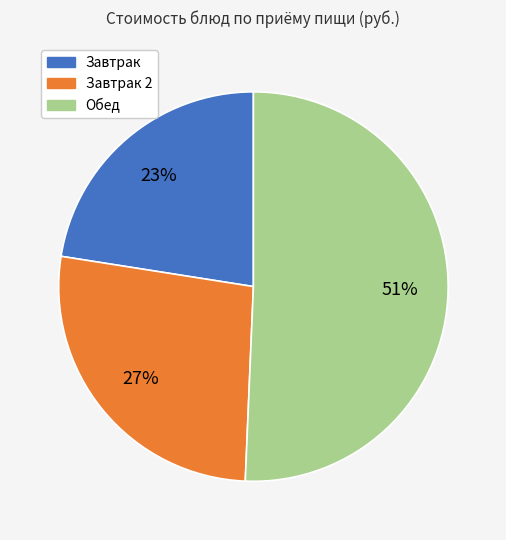

To the nearest percent, what is the average slice percentage?

33%